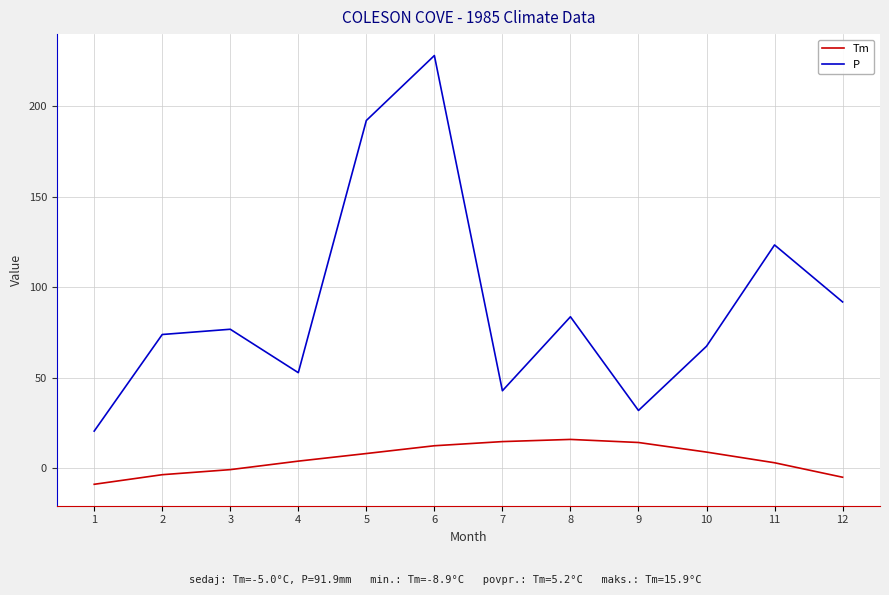

Rank the categories by P value from highest to lowest.

6, 5, 11, 12, 8, 3, 2, 10, 4, 7, 9, 1